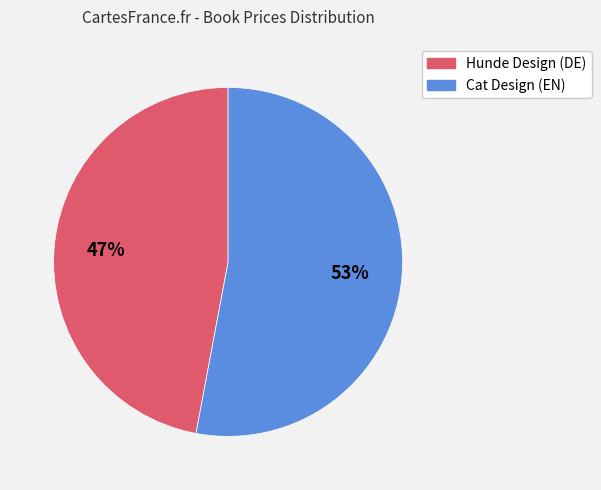

Do Cat Design (EN) and Hunde Design (DE) together represent more than half of the pie?

Yes